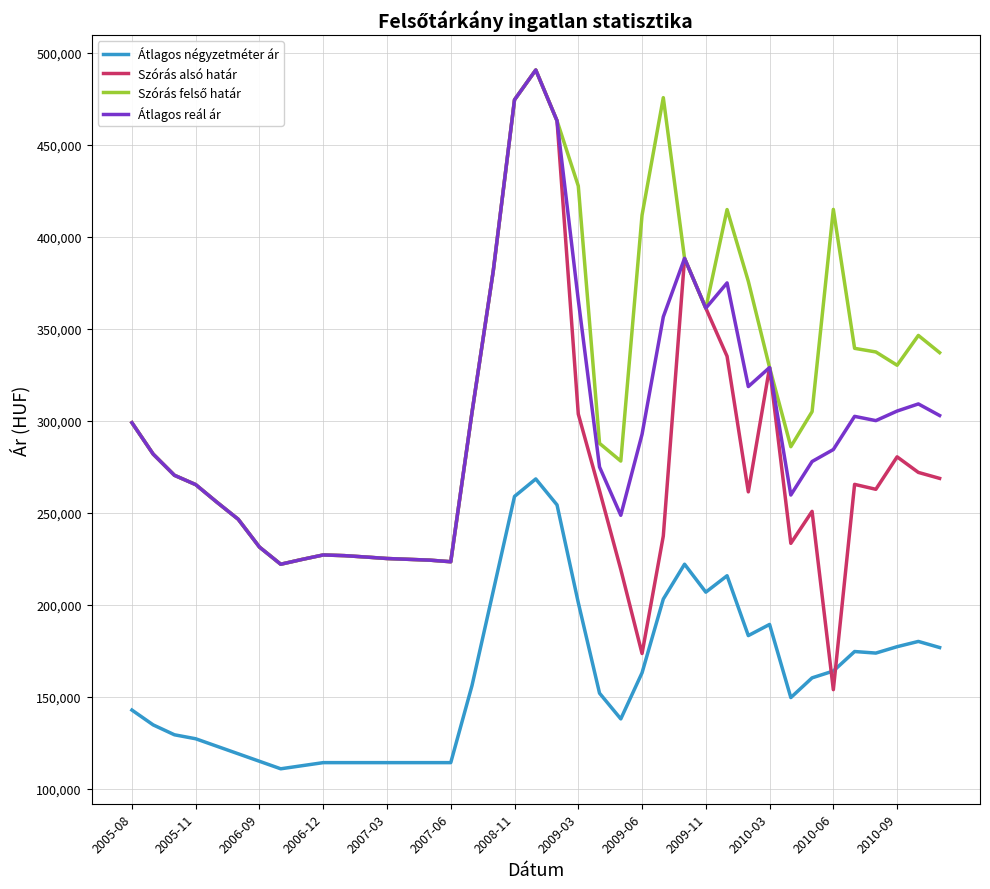

Does the chart display data point markers on the line(s)?

No